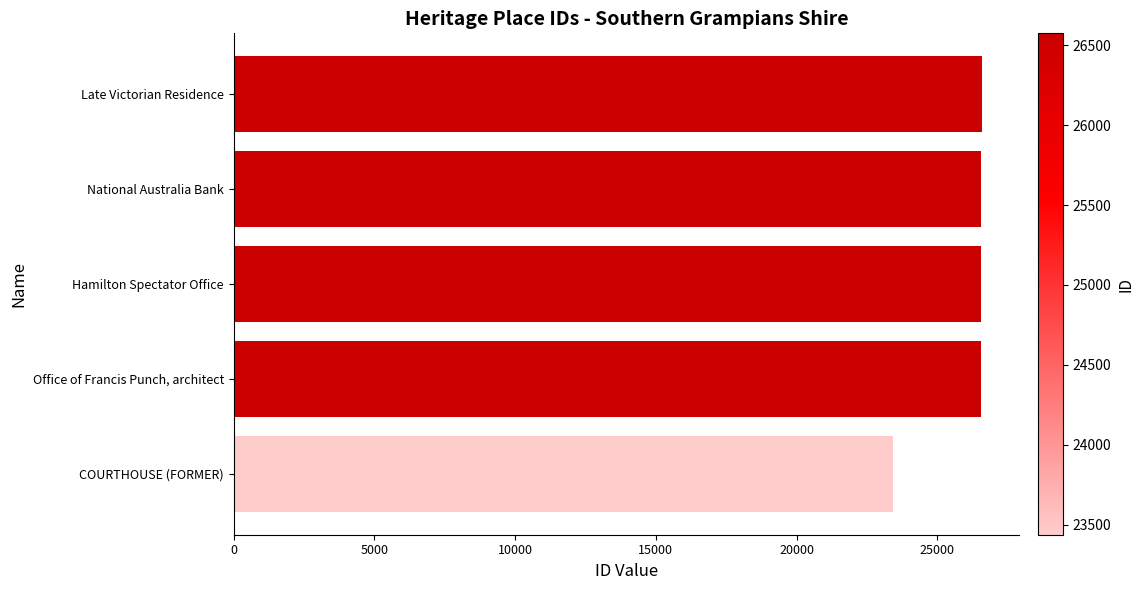

How many distinct data groups are displayed?

1